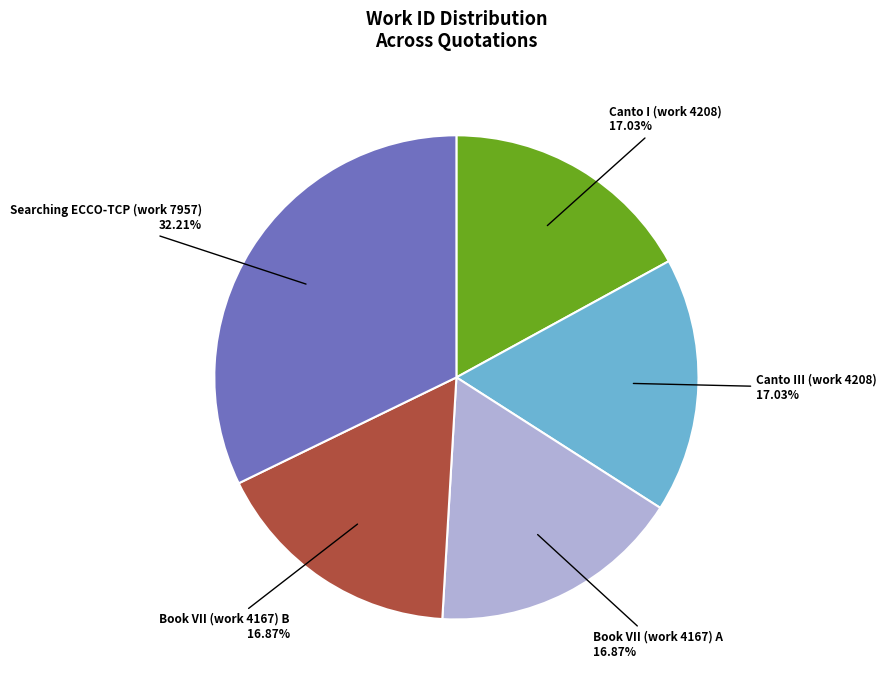

Does any single category account for the majority?

No